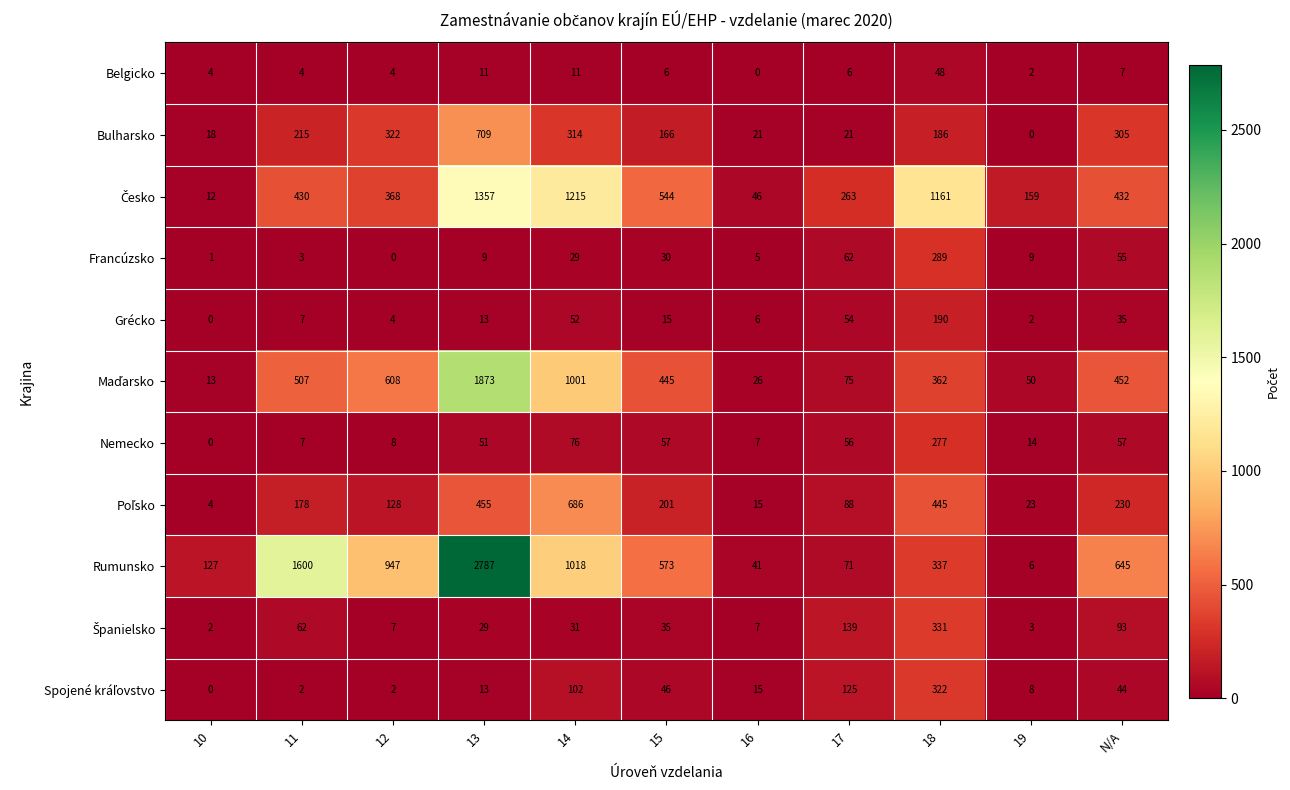

Which category has the lowest value in the Grécko series?

10